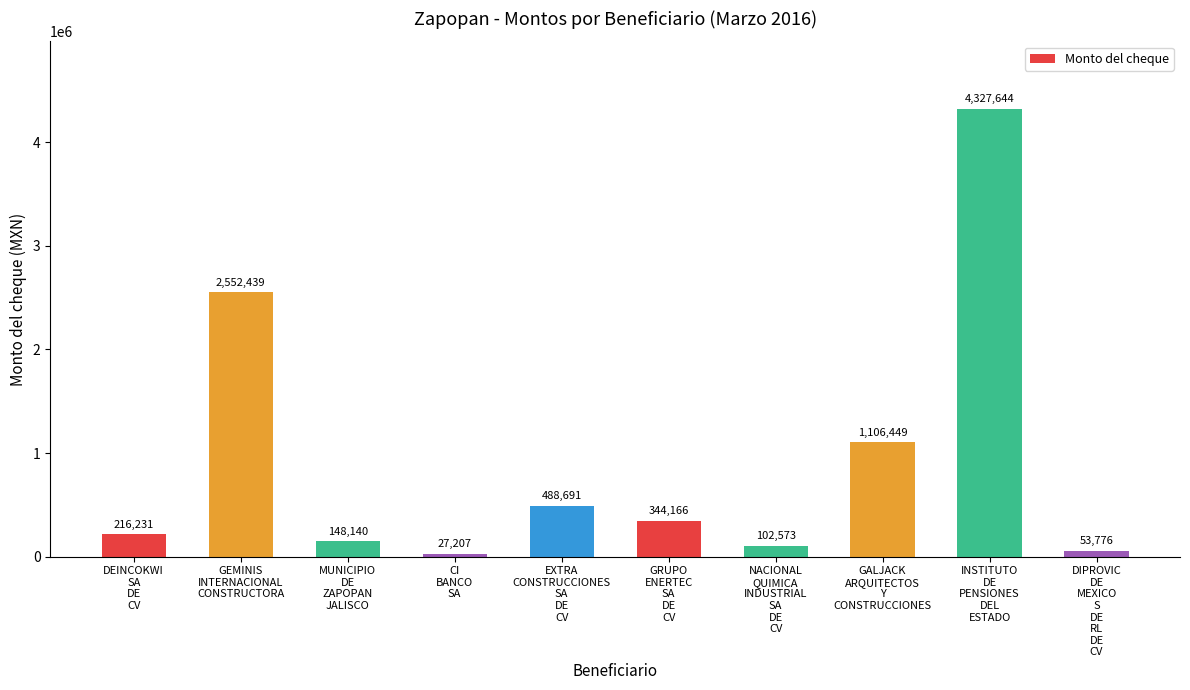

What is the approximate value at GEMINIS
INTERNACIONAL
CONSTRUCTORA?

2552438.8